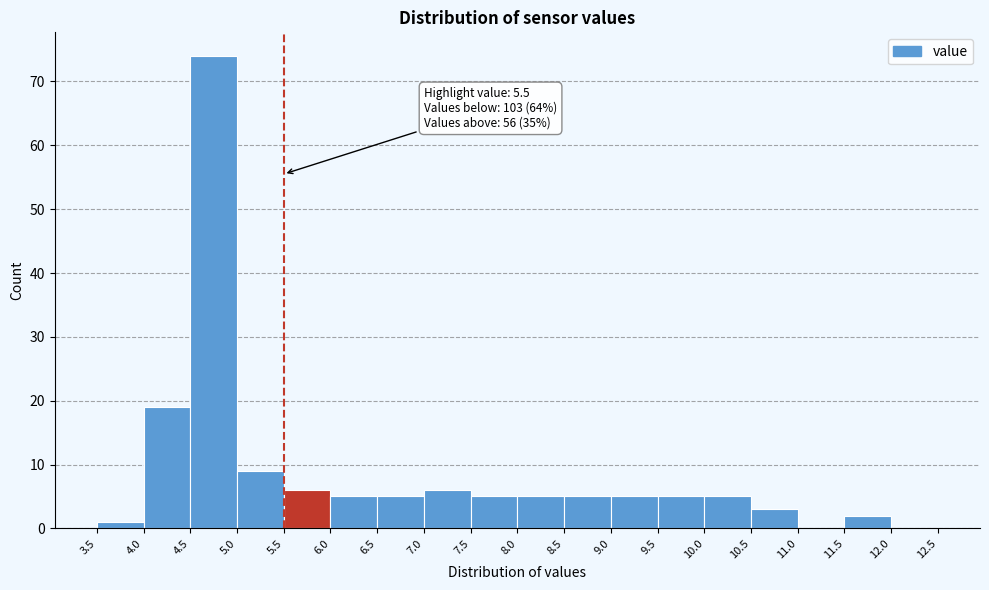

Which range on the x-axis has the tallest bar?

4.5 to 5.0